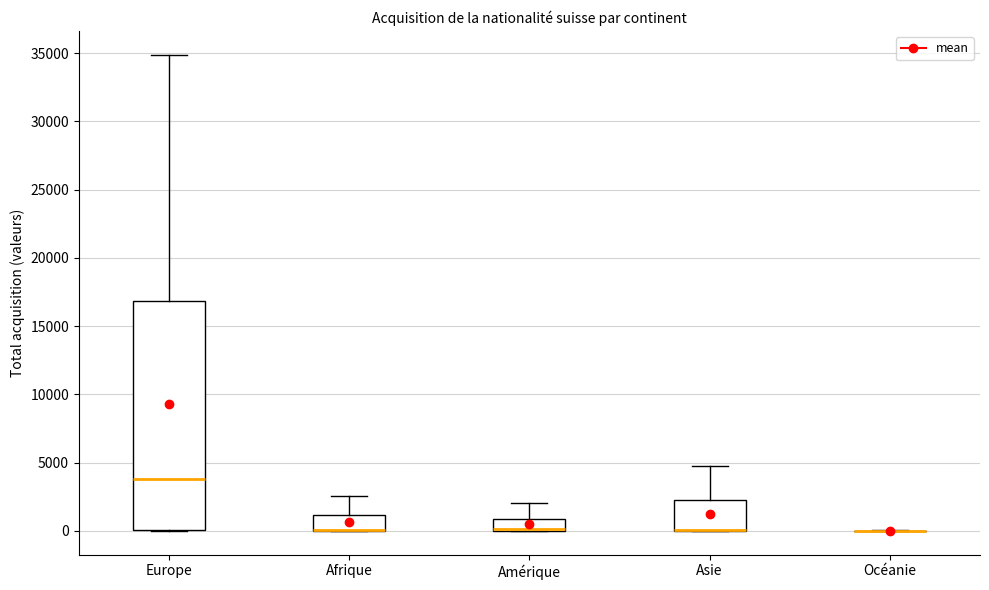

Reading left to right, transcribe this box plot: for each box, give where its median line is, the range the box spans, and where its two whiskers end, as read against the y-axis. The values are not printed on the chart, so give them approximately, as read against the axis.

Europe: median 4000, box 0 to 17000, whiskers 0 to 35000
Afrique: median 0 (drawn on the box's lower edge), box 0 to 1000, whiskers 0 to 2500
Amérique: median 0 (drawn on the box's lower edge), box 0 to 1000, whiskers 0 to 2000
Asie: median 0 (drawn on the box's lower edge), box 0 to 2500, whiskers 0 to 5000
Océanie: box collapsed to a line at 0, whiskers 0 to 0